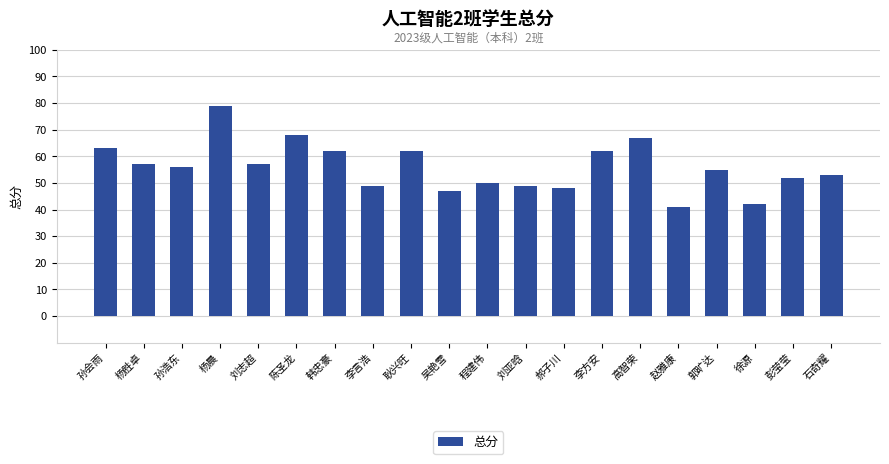

Are the bars horizontal?

No